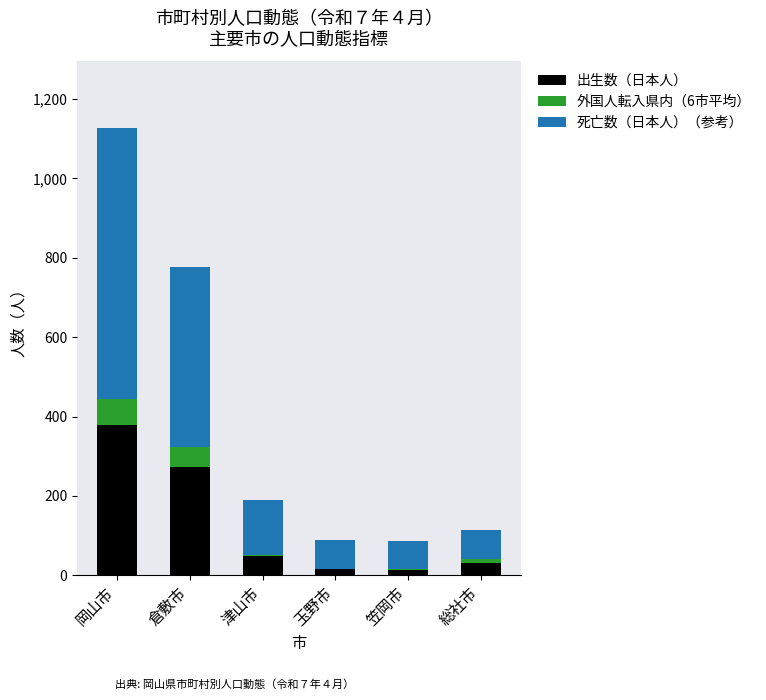

What is the maximum value for 出生数（日本人）?

380